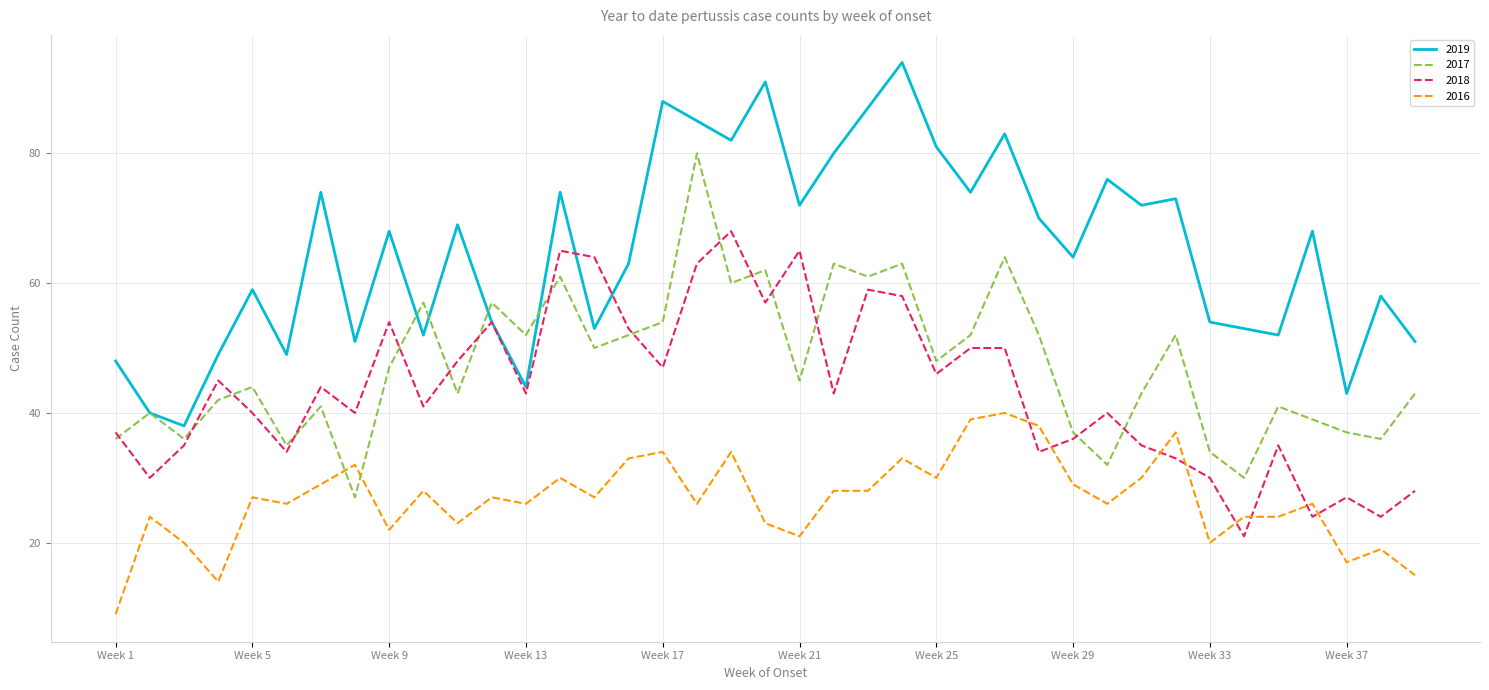

True or false: 2016 and 2019 intersect in this chart.

False